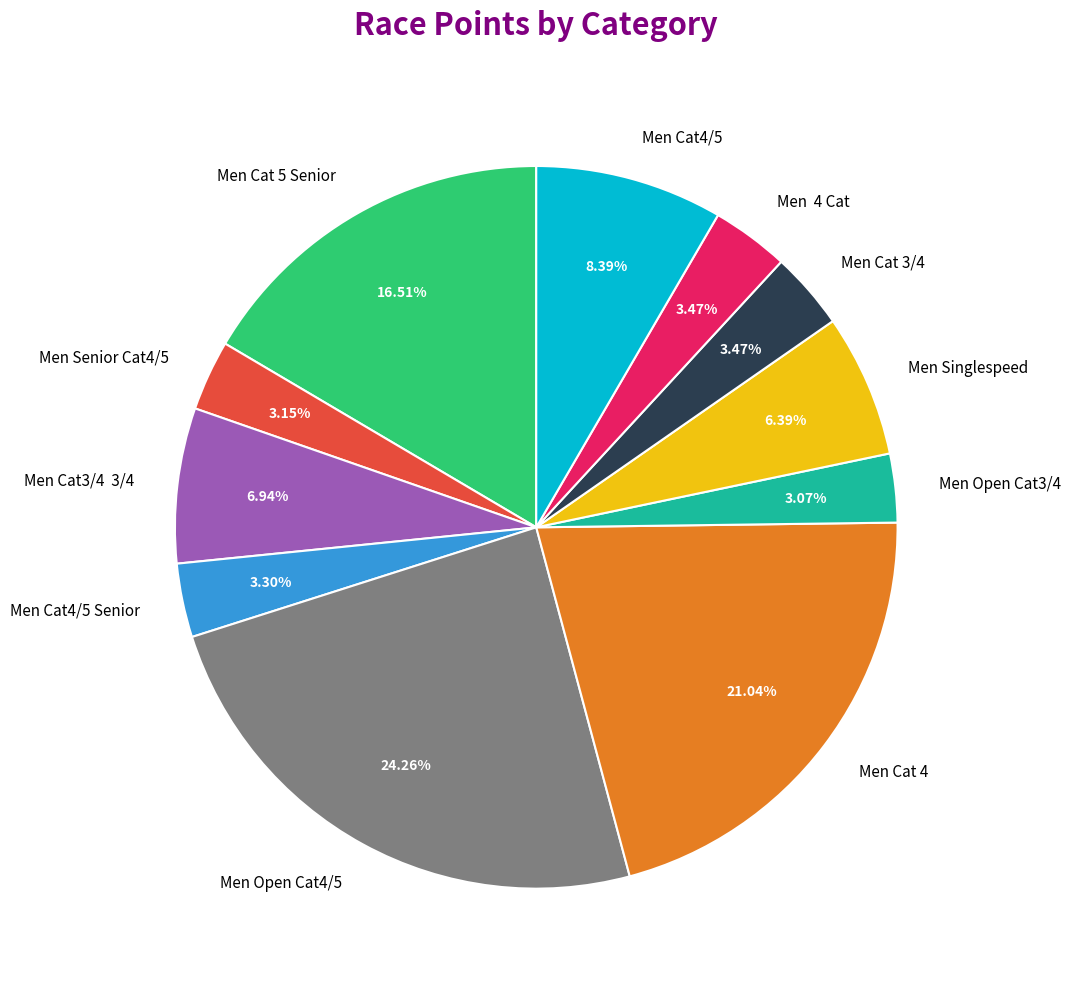

What is the ratio of the value at Men Cat3/4 3/4 to the value at Men Cat 4?

0.3